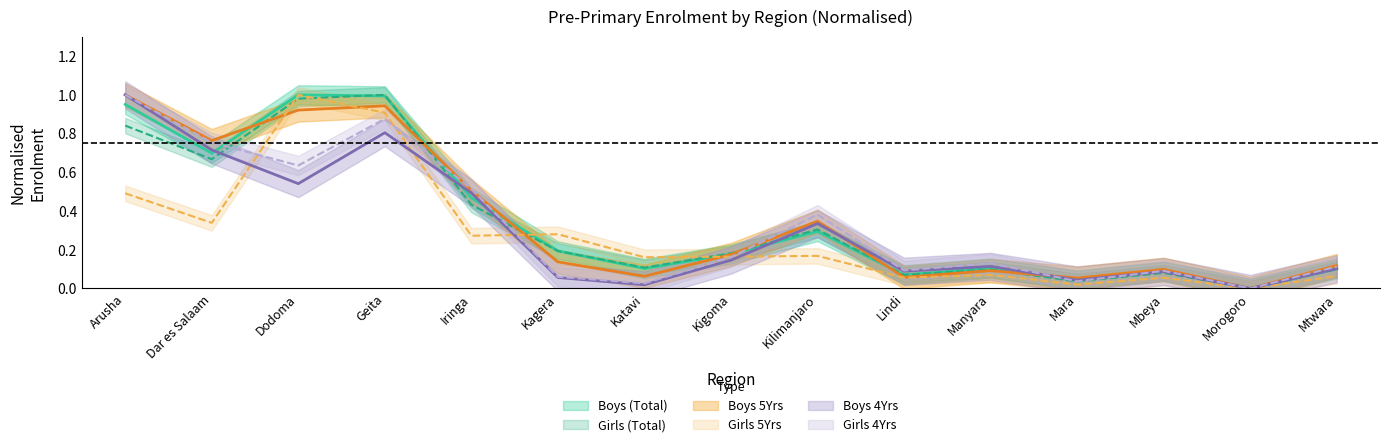

At which category is the sum across all series the highest?

Geita